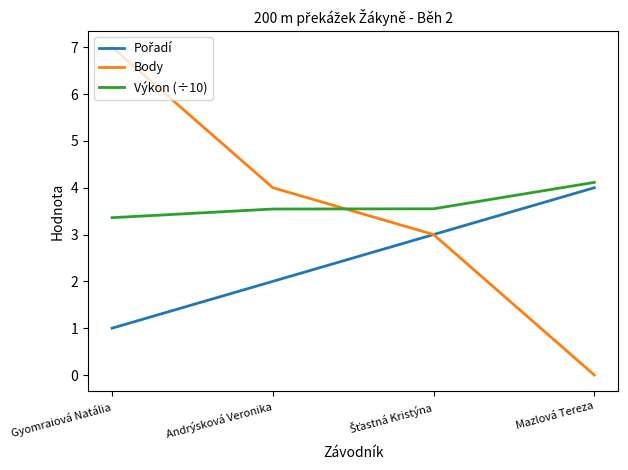

What is the total value across all series at Gyomraiová Natália?

11.4